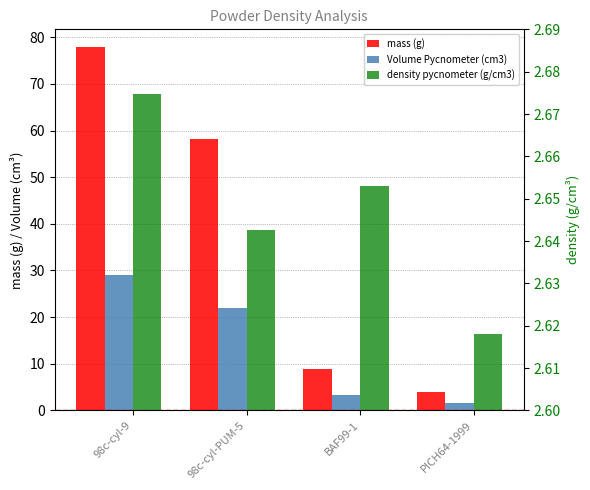

What position from the right is BAF99-1?

2